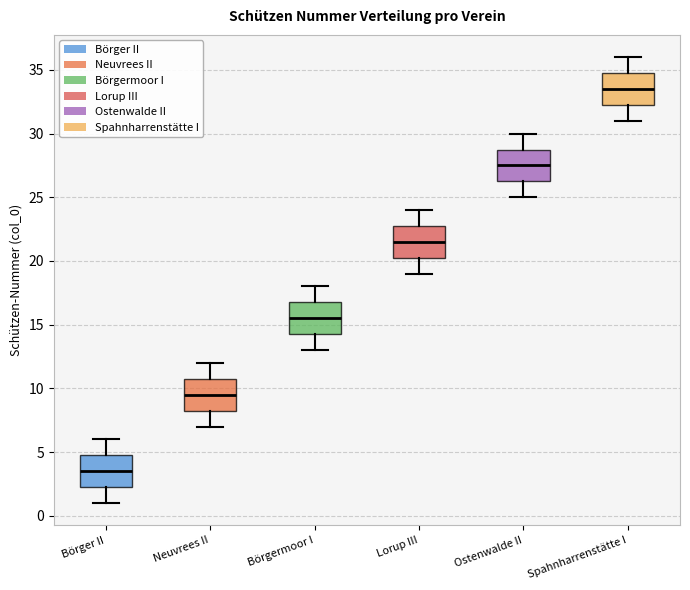

Reading left to right, read every box against the y-axis: the position of its median line, the range the box covers, and the ends of its whiskers. The values are not printed on the chart, so give them approximately, as read against the axis.

Börger II: median 3.5, box 2.5 to 5.0, whiskers 1.0 to 6.0
Neuvrees II: median 9.5, box 8.5 to 11.0, whiskers 7.0 to 12.0
Börgermoor I: median 15.5, box 14.5 to 17.0, whiskers 13.0 to 18.0
Lorup III: median 21.5, box 20.5 to 23.0, whiskers 19.0 to 24.0
Ostenwalde II: median 27.5, box 26.5 to 29.0, whiskers 25.0 to 30.0
Spahnharrenstätte I: median 33.5, box 32.5 to 35.0, whiskers 31.0 to 36.0